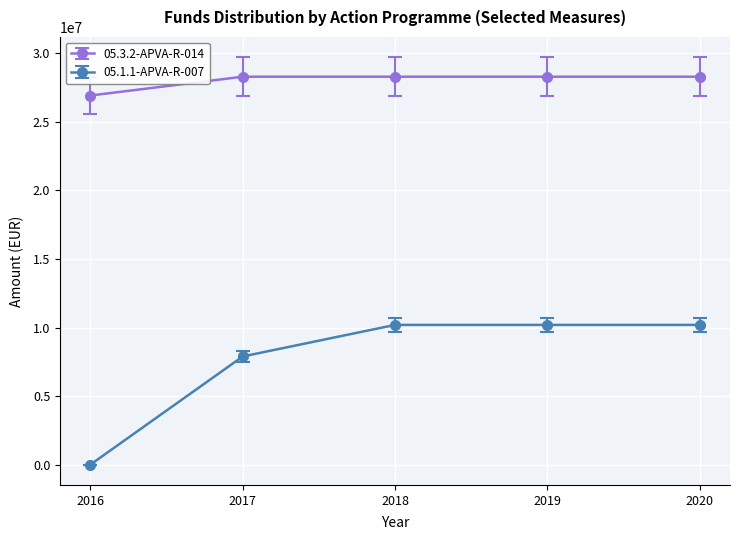

What is the maximum value shown in the chart?

28295595.3